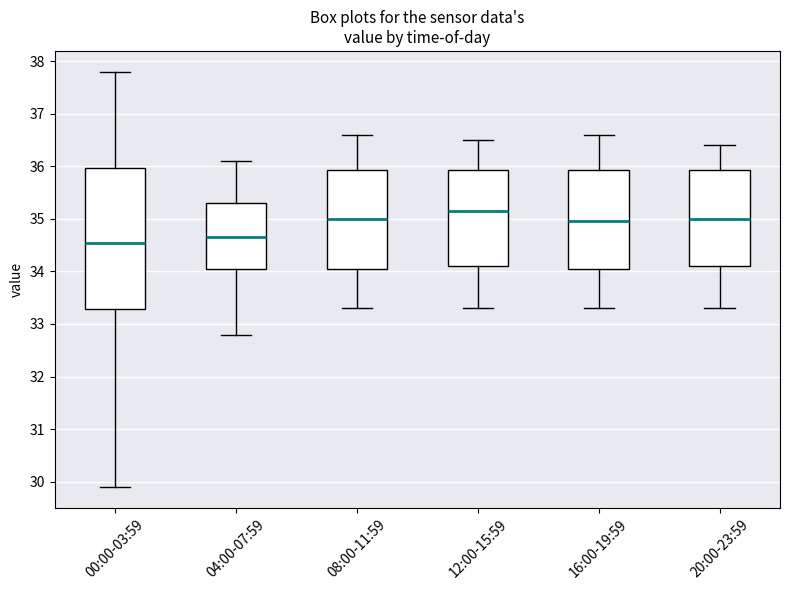

Reading left to right, transcribe this box plot: for each box, give where its median line is, the range the box spans, and where its two whiskers end, as read against the y-axis. The values are not printed on the chart, so give them approximately, as read against the axis.

00:00-03:59: median 34.6, box 33.3 to 36.0, whiskers 29.9 to 37.8
04:00-07:59: median 34.7, box 34.1 to 35.3, whiskers 32.8 to 36.1
08:00-11:59: median 35.0, box 34.1 to 35.9, whiskers 33.3 to 36.6
12:00-15:59: median 35.2, box 34.1 to 35.9, whiskers 33.3 to 36.5
16:00-19:59: median 35.0, box 34.1 to 35.9, whiskers 33.3 to 36.6
20:00-23:59: median 35.0, box 34.1 to 35.9, whiskers 33.3 to 36.4